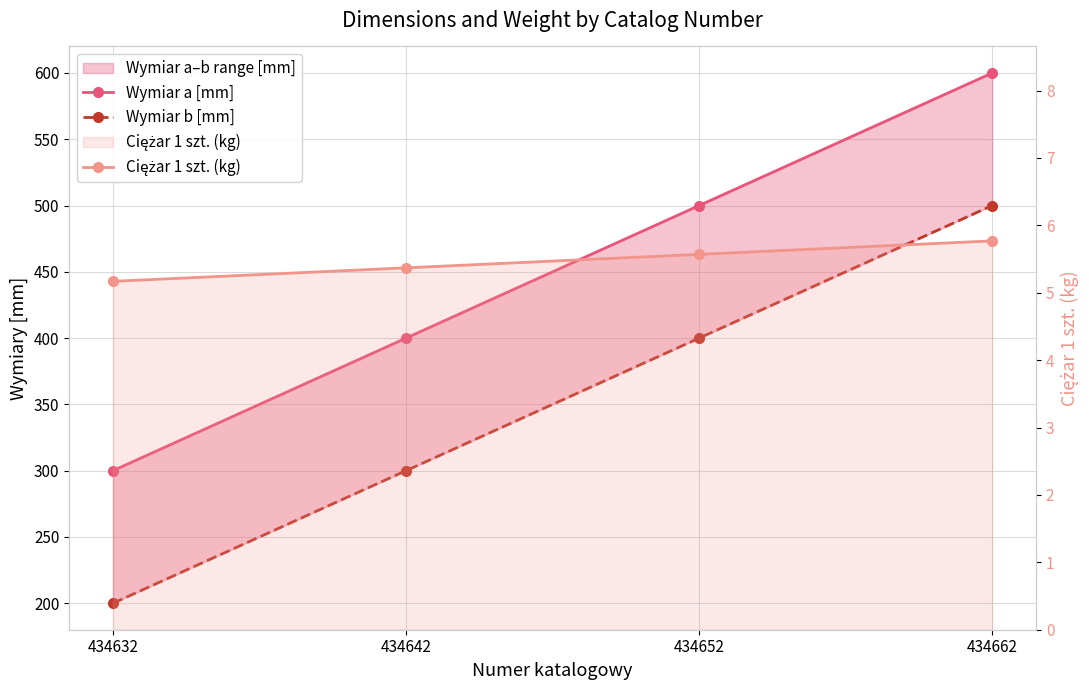

Reading right to left, list all the values displayed in this chart.

Wymiar a [mm]: 600.0	500.0	400.0	300.0
Wymiar b [mm]: 500.0	400.0	300.0	200.0
Ciężar 1 szt. (kg): 5.8	5.6	5.4	5.2